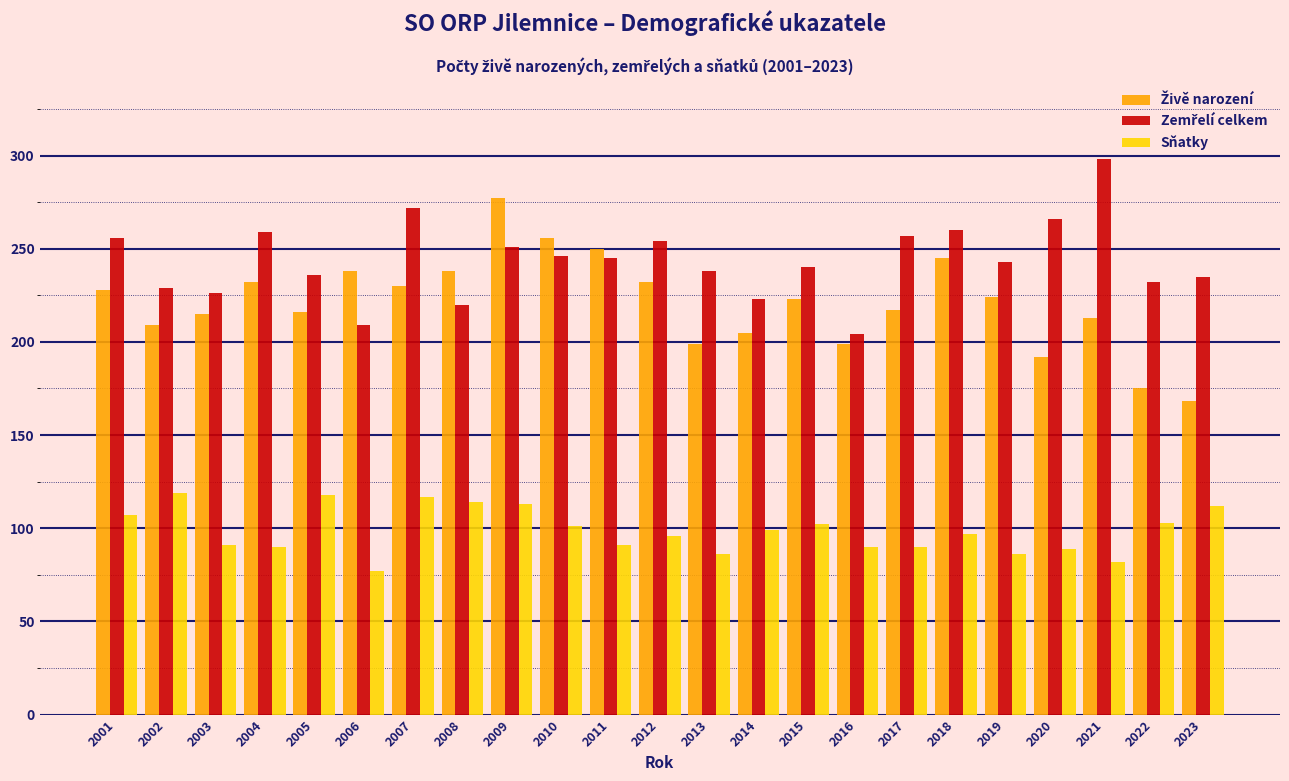

What is the spread (max minus min) of values at 2005?

118